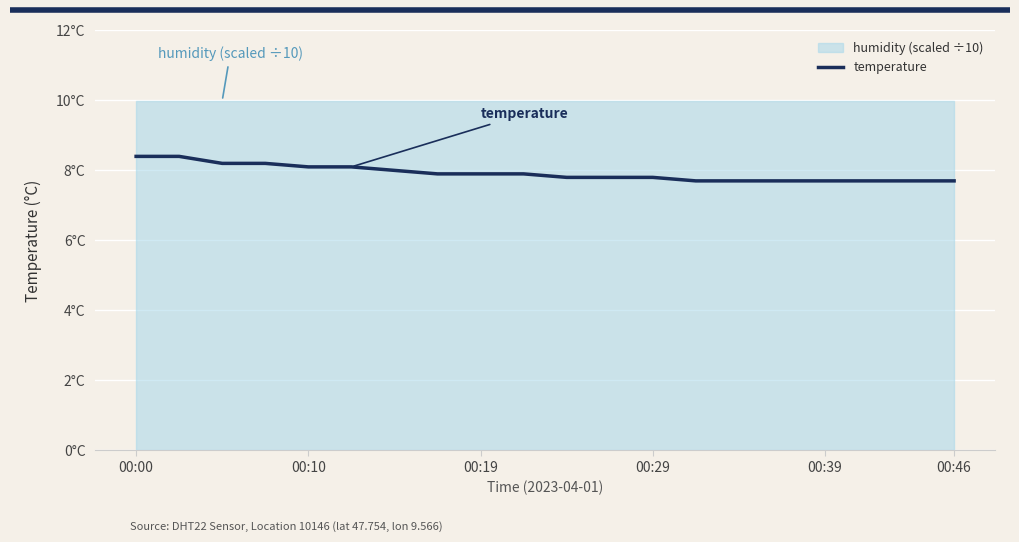

What is the average value?

7.9